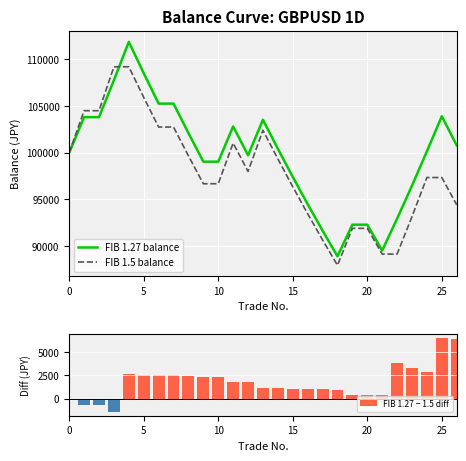

True or false: FIB 1.5 balance has a value of 40163.4 at 13.

False